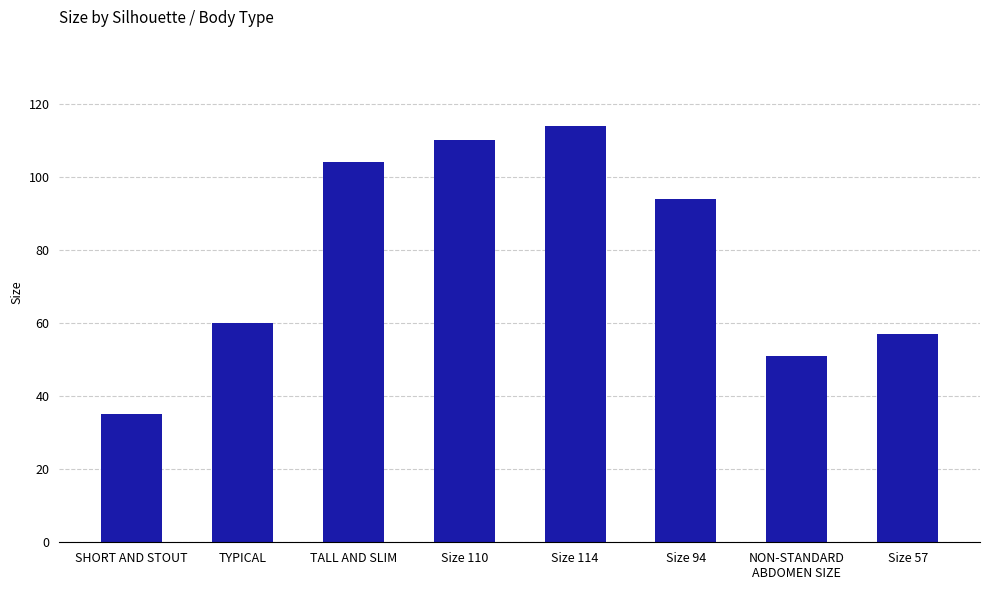

Where does the data first go above 94?

TALL AND SLIM